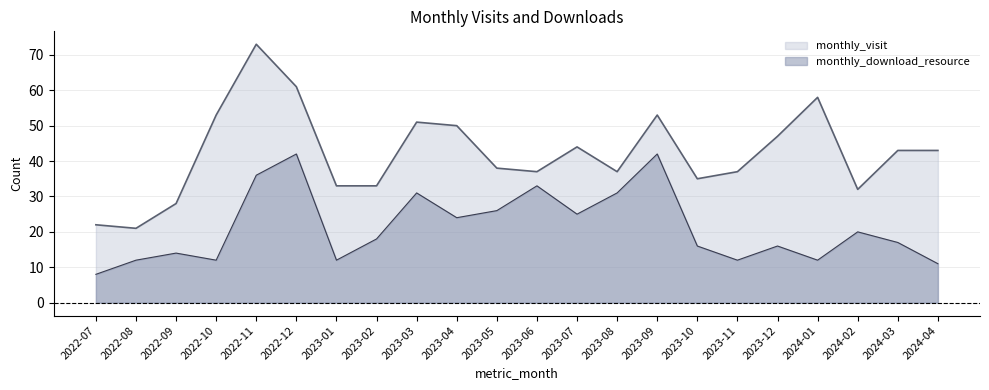

What is the highest value of the monthly_download_resource series?

42